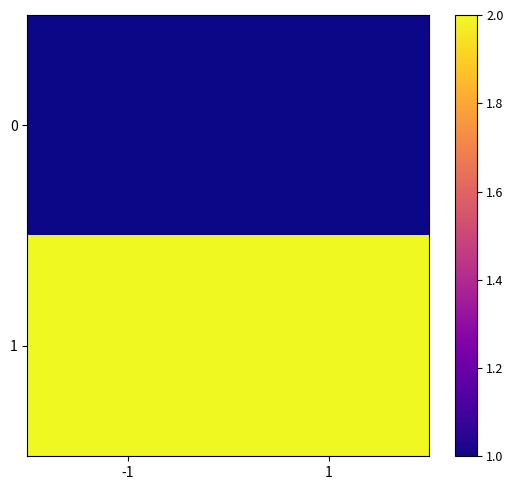

Rank the series by their maximum value, from highest to lowest.

1, 0